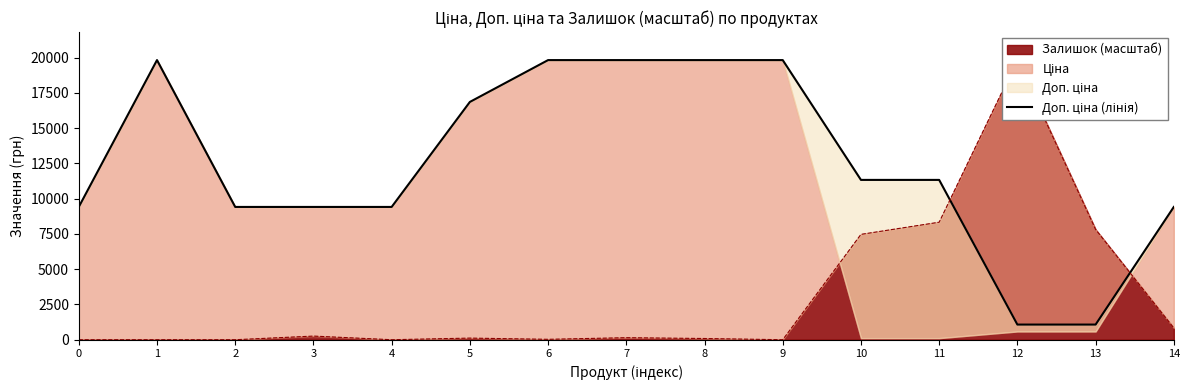

The chart shows a value of 26523.1 at 6. True or false?

False